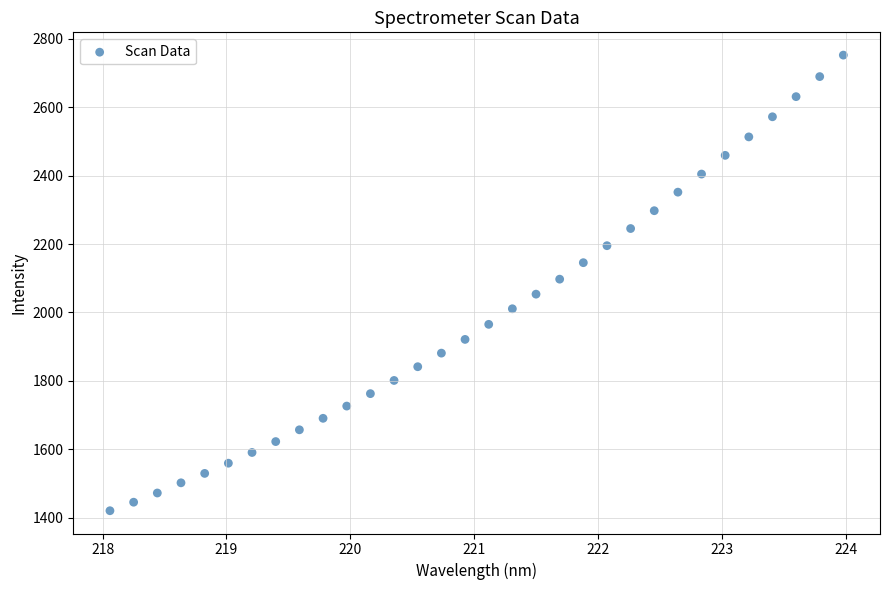

What is the range of Y values (max minus min)?

1331.2